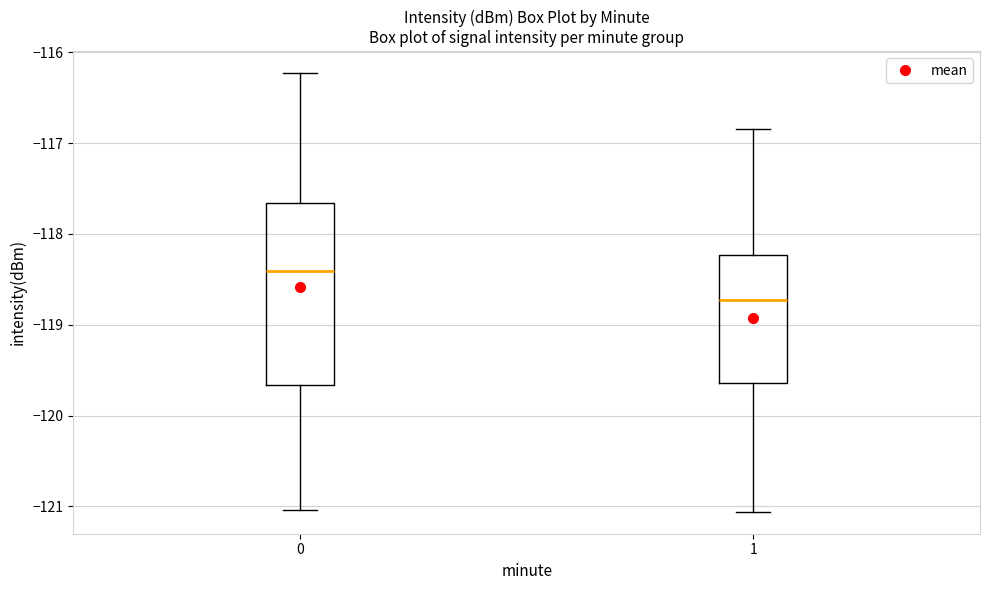

Which box's median line is the highest?

0